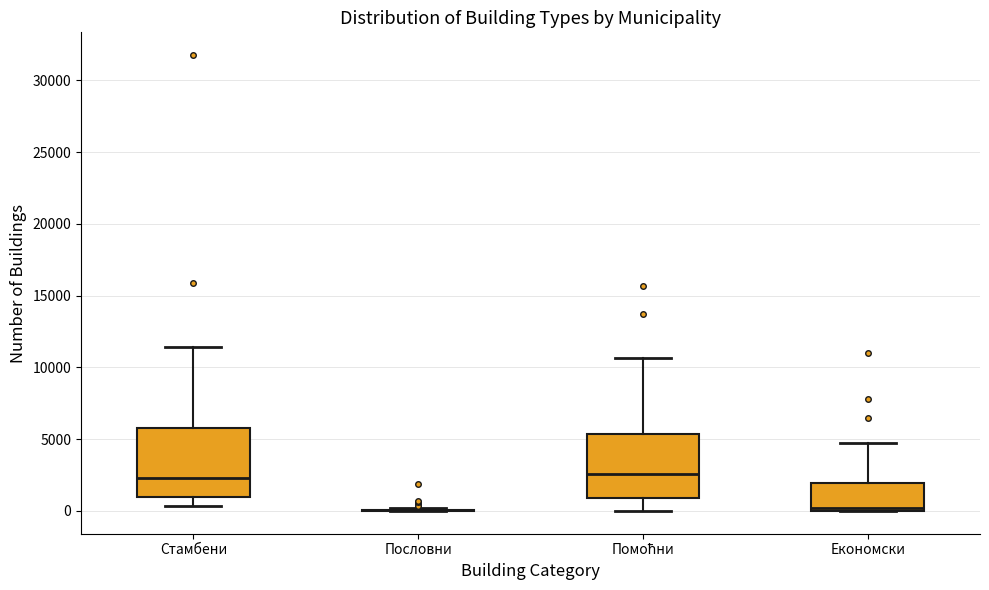

Where is the lower edge of the box for Стамбени on the y-axis? The values are not printed on the chart, so give them approximately, as read against the axis.

1000